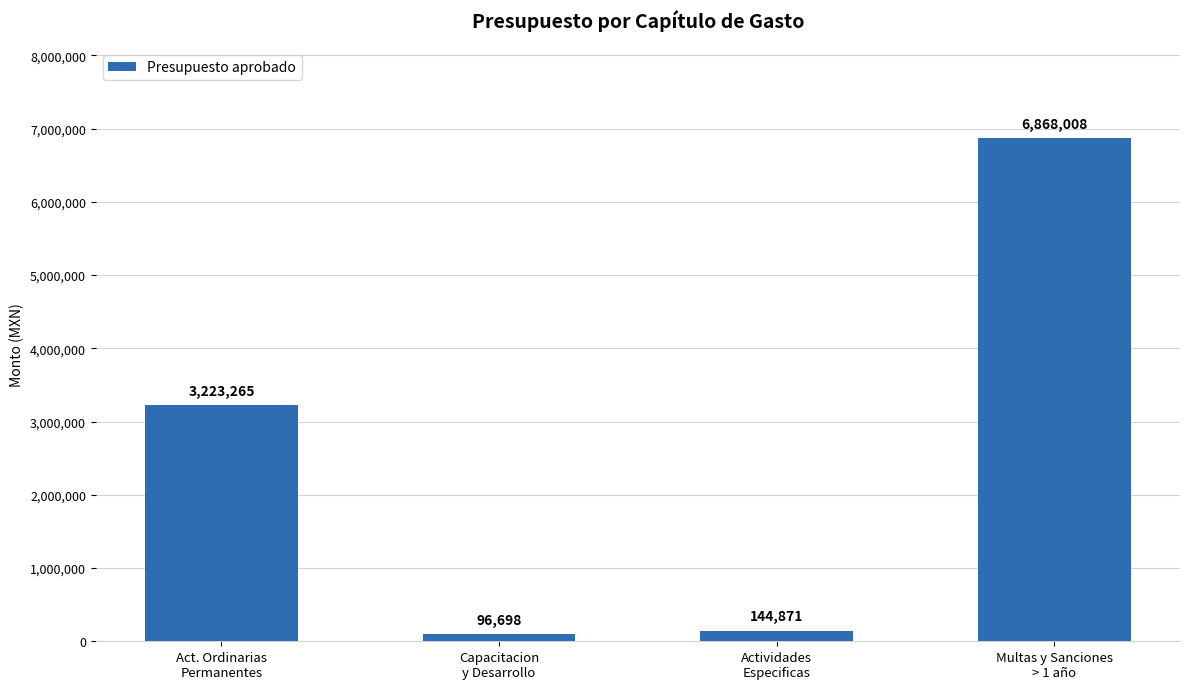

Rank the categories by value from lowest to highest.

Capacitacion
y Desarrollo, Actividades
Especificas, Act. Ordinarias
Permanentes, Multas y Sanciones
> 1 año